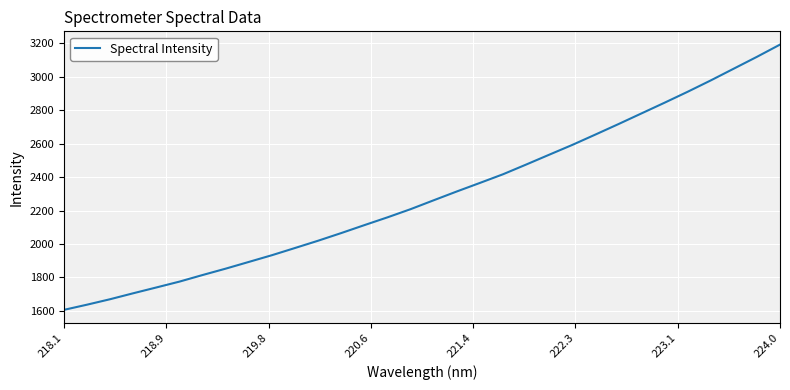

Is this an area chart (filled region under the line)?

No